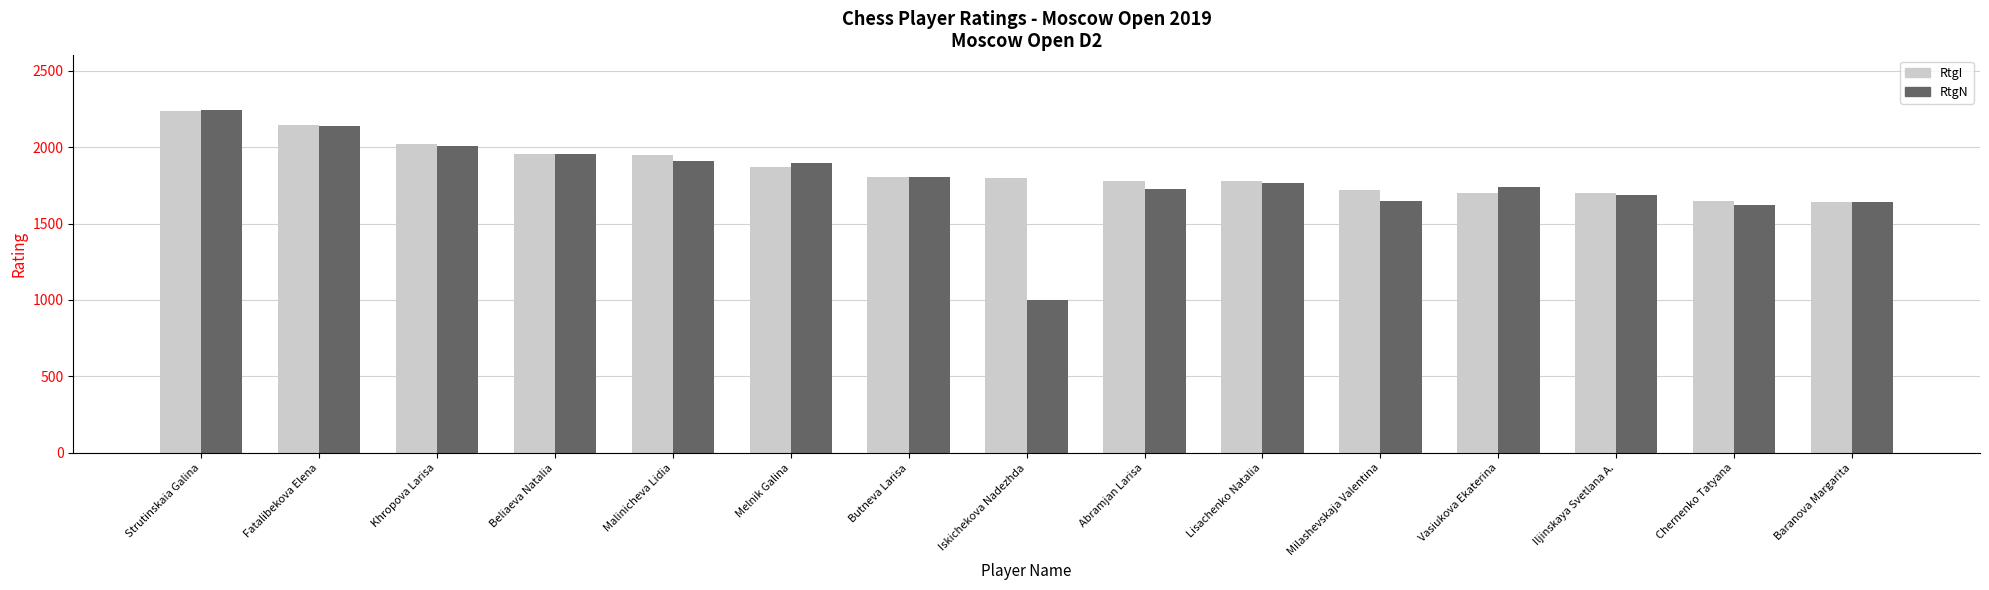

How many data points does each series have?

15